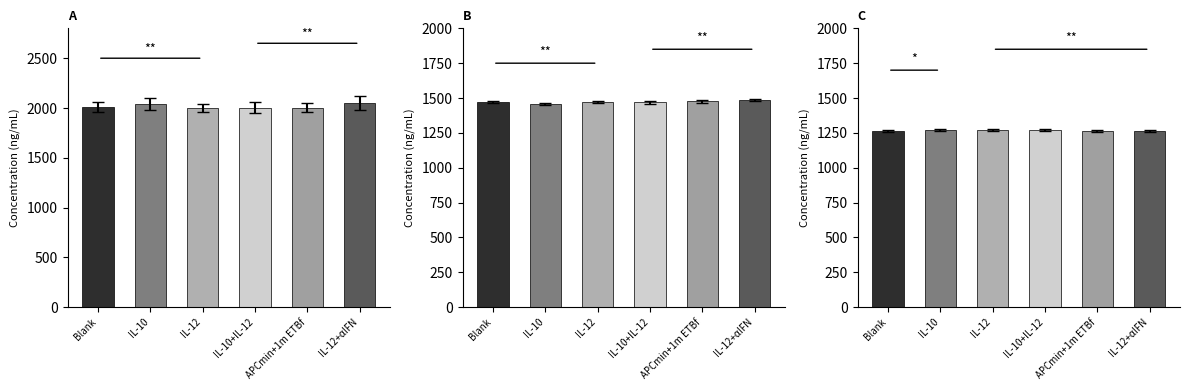

What is the difference between the highest and lowest values at IL-10?

769.5